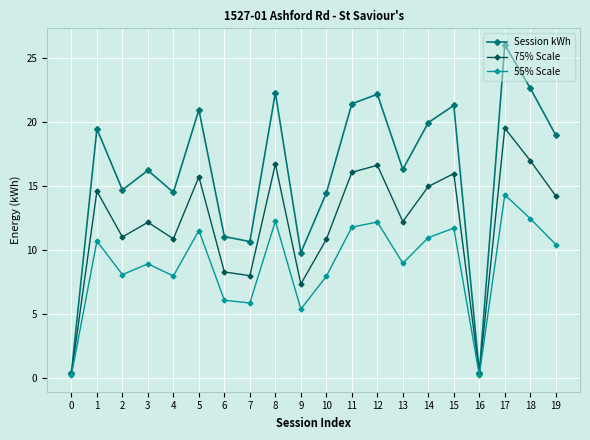

At how many categories does at least one series exceed 1?

18